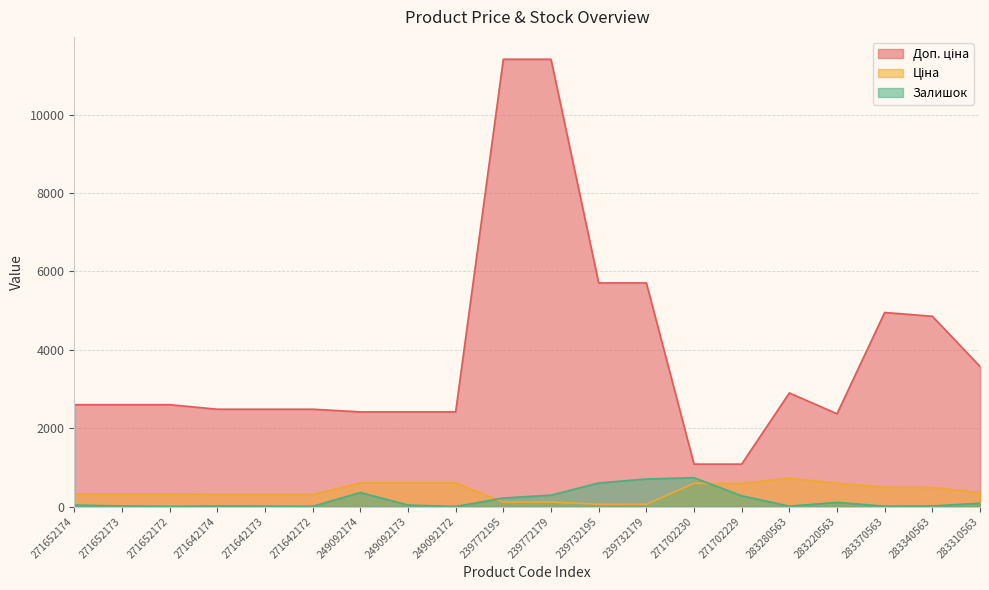

The value of Залишок at 239772195 is 116.9. True or false?

False